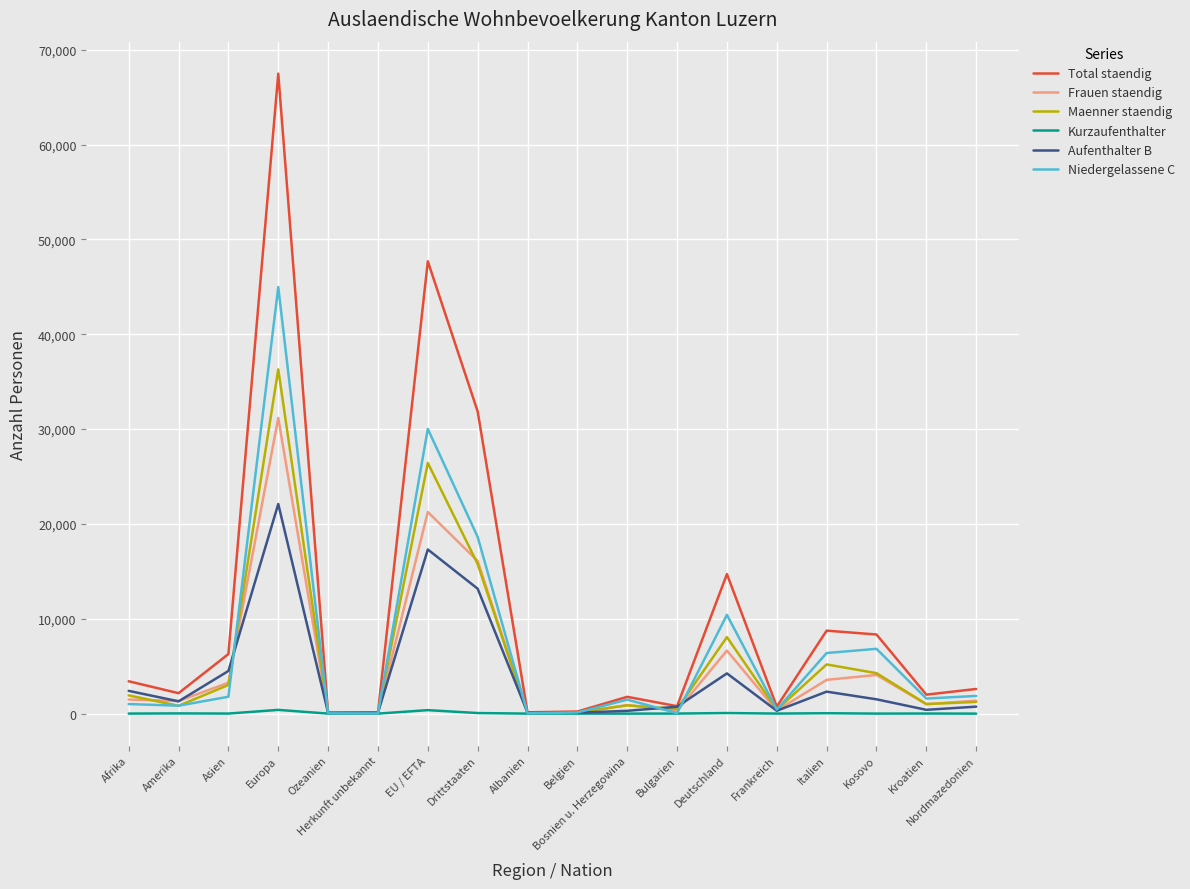

In Total staendig, how many points are higher than both neighbors (excluding endpoints)?

5